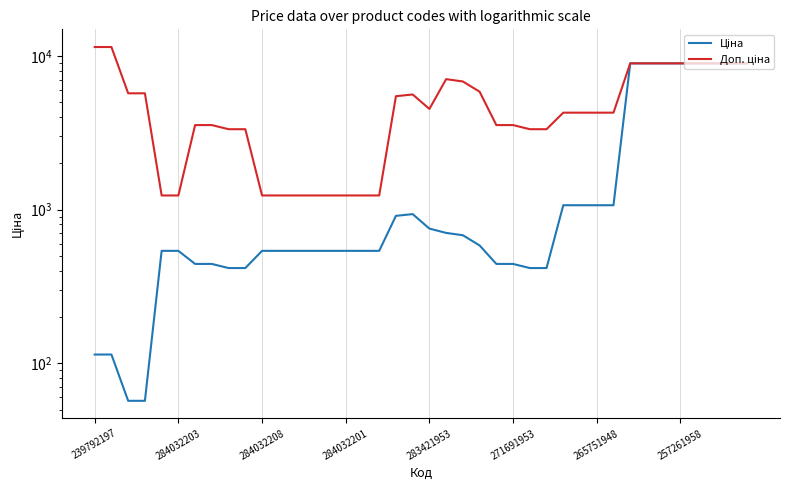

In Доп. ціна, how many points are lower than both neighbors (excluding endpoints)?

1